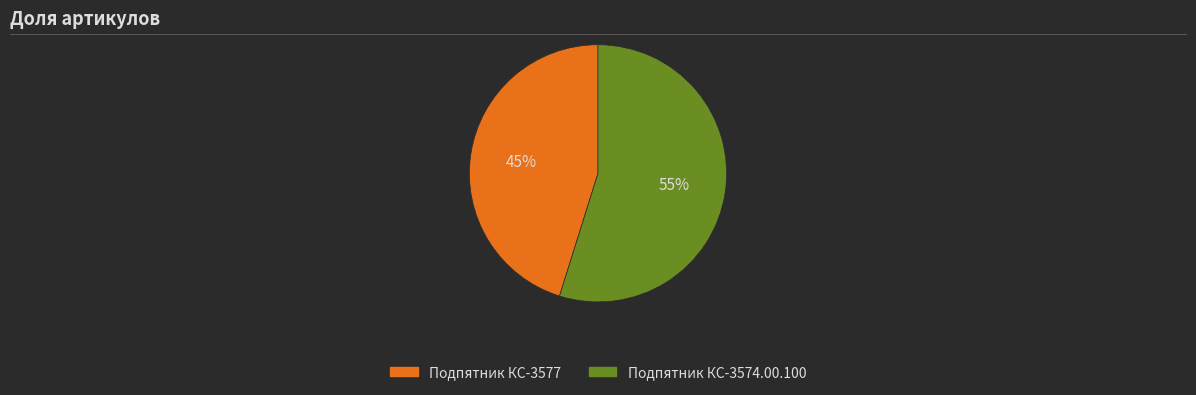

Do Подпятник КС-3577 and Подпятник КС-3574.00.100 together represent more than half of the pie?

Yes